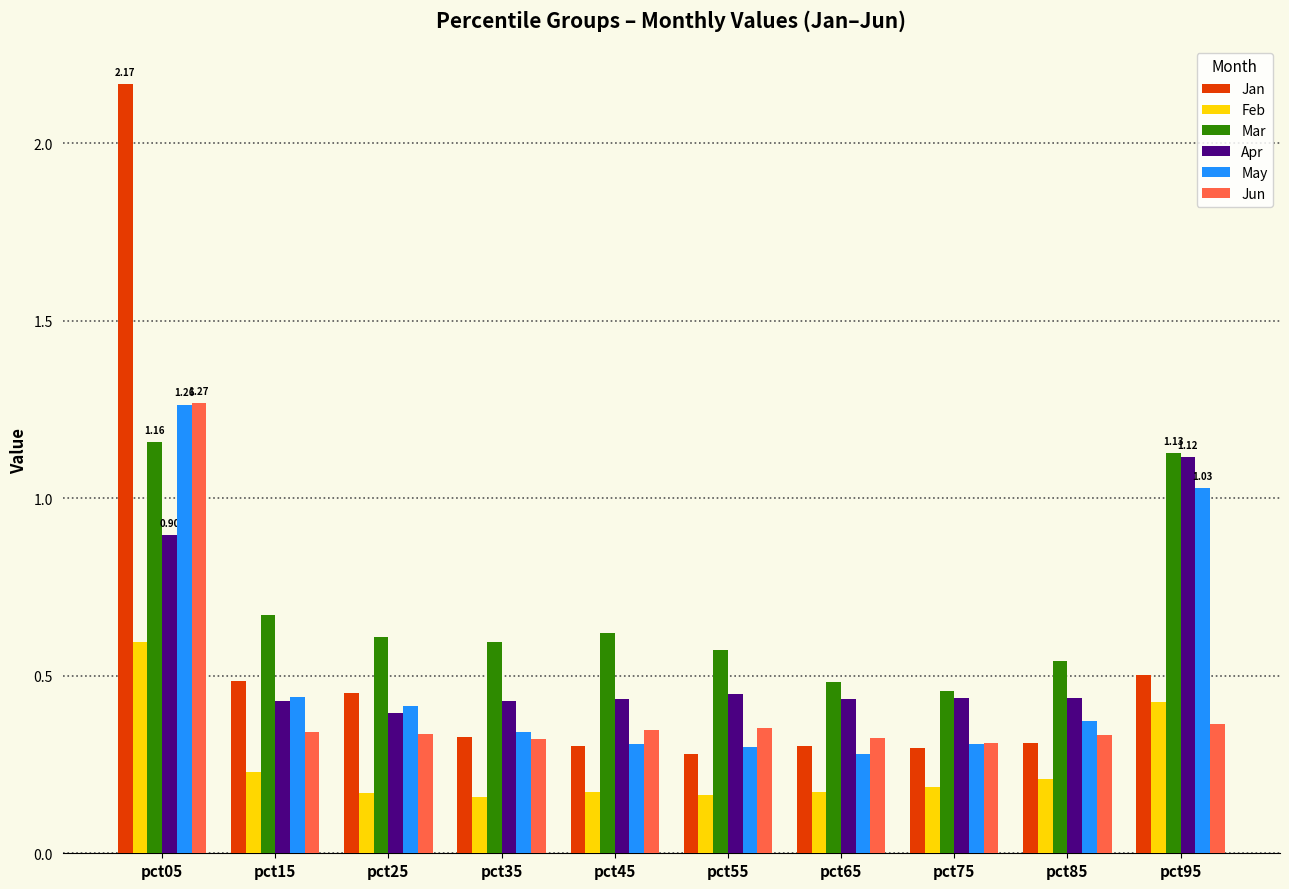

The Apr series shows 0.2 at pct25. True or false?

False